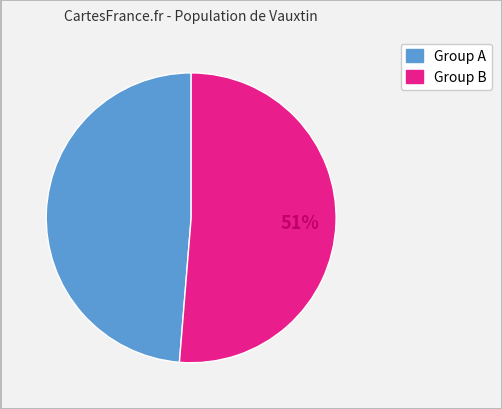

Does any single category account for the majority?

Yes